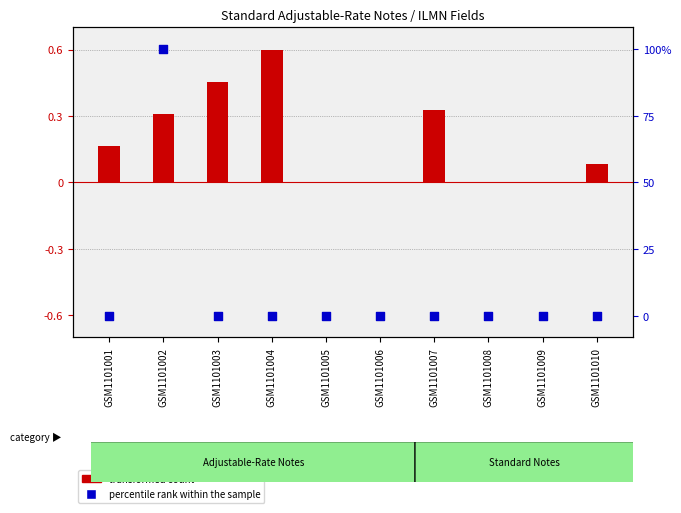

What are all the series names shown in the legend?

transformed count, percentile rank within the sample